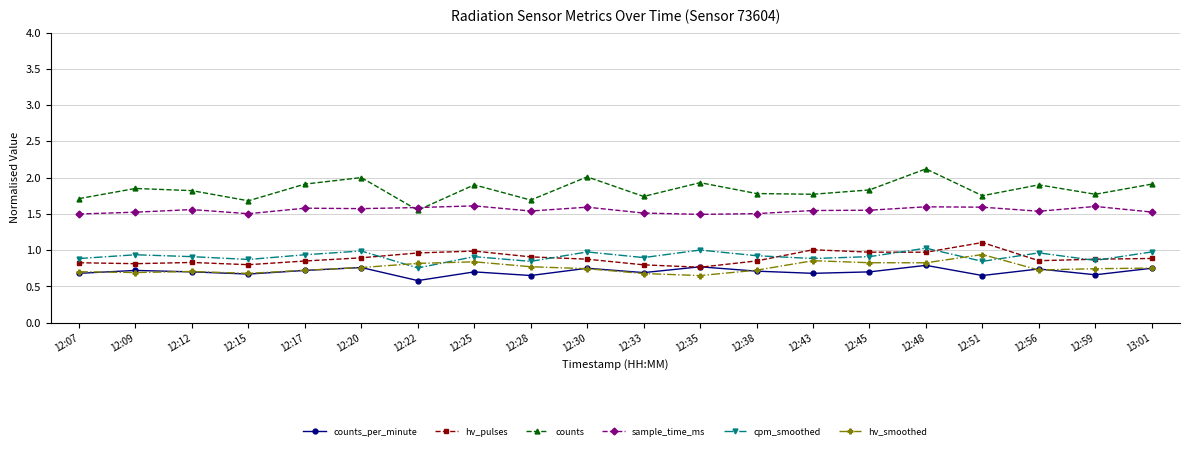

True or false: counts has more than 0 points higher than both neighbors.

True